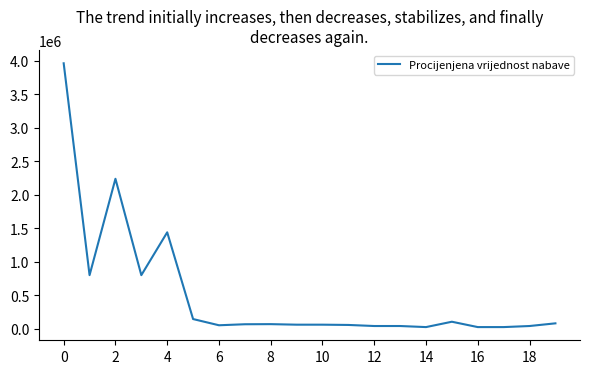

What is the maximum value shown in the chart?

3965916